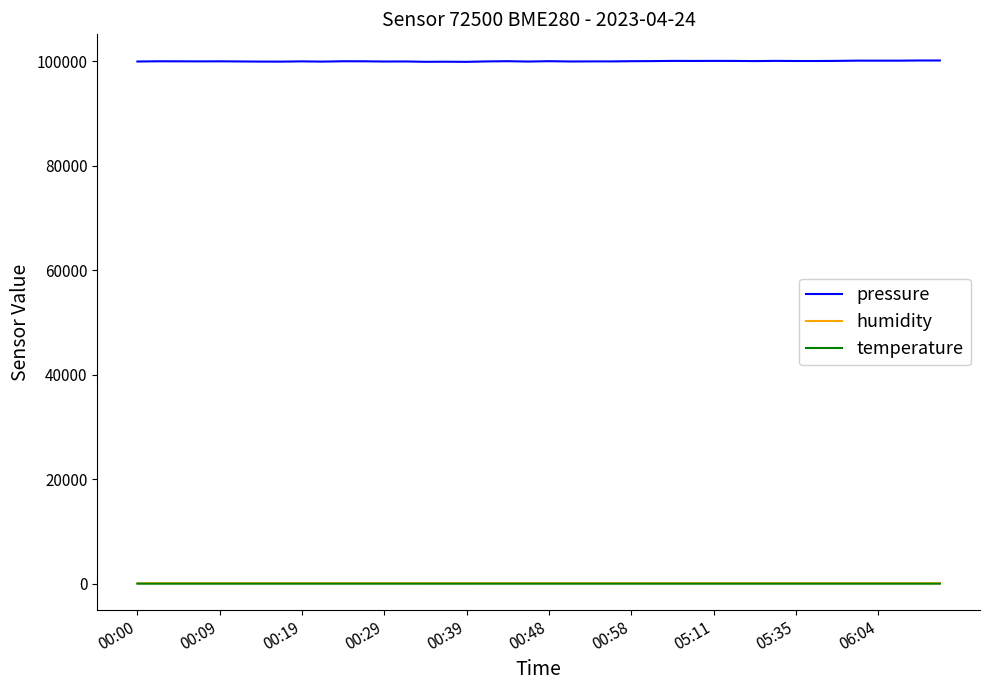

True or false: pressure and temperature cross at least once.

False